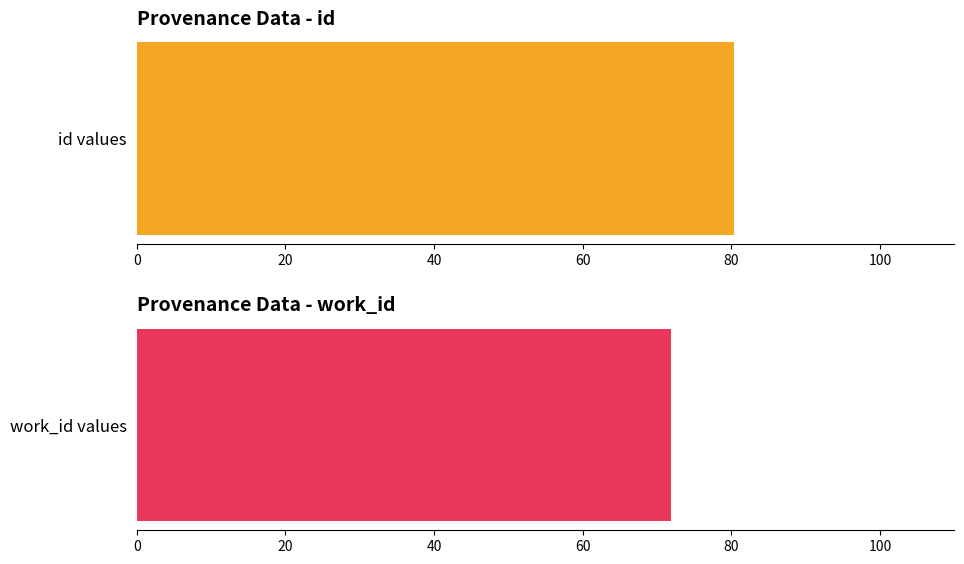

Are the bars grouped side by side (vs. stacked)?

Yes